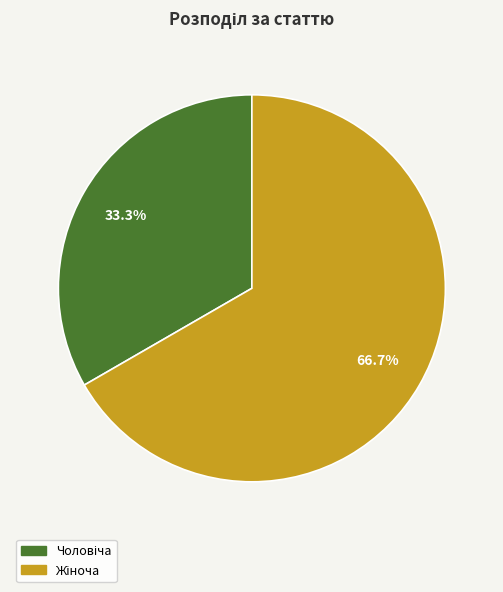

Is there a majority slice in this chart?

Yes